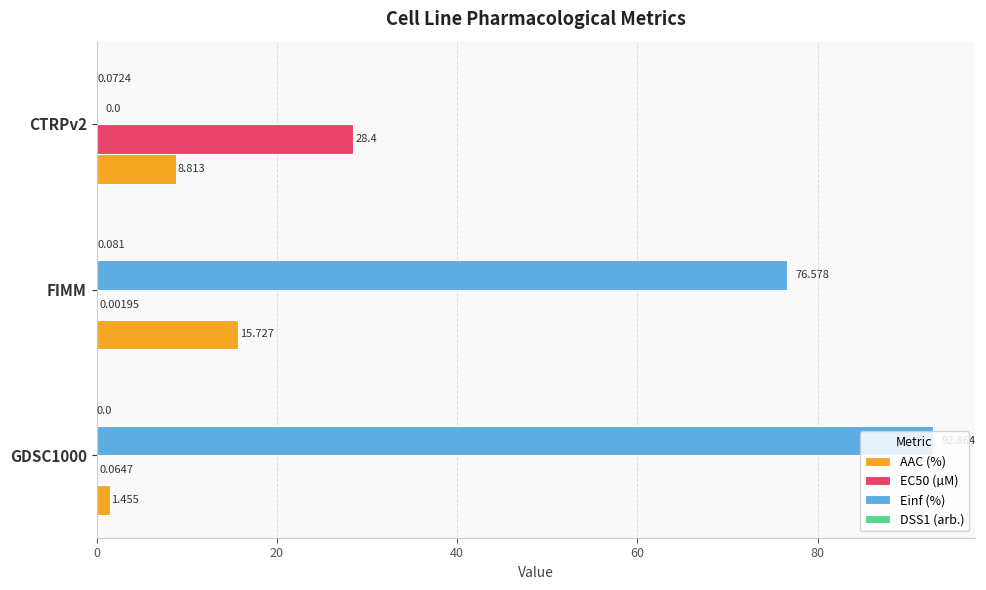

Where is Einf (%) nearest to the value 46?

FIMM